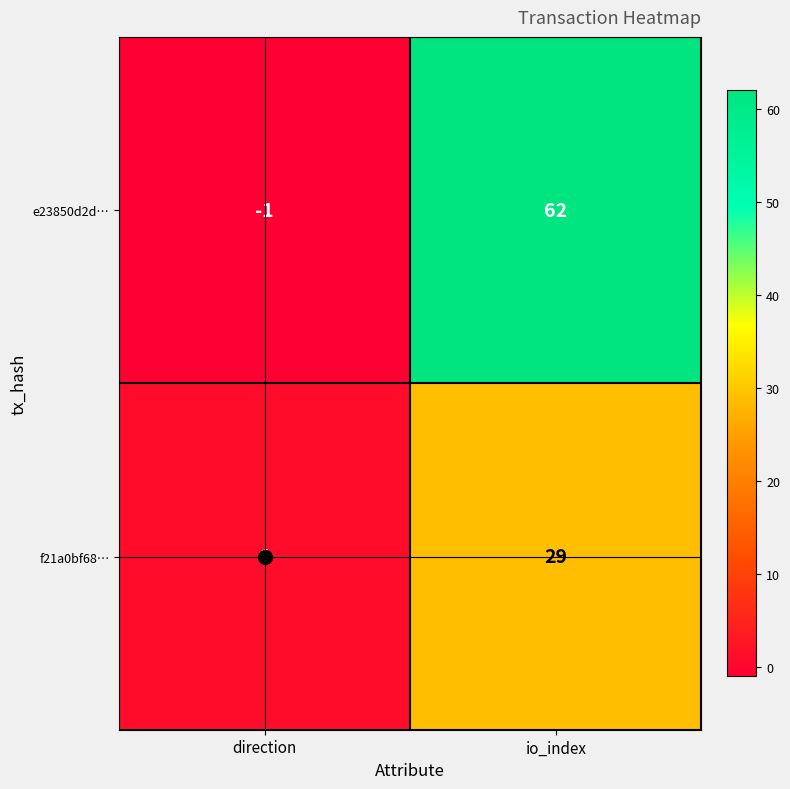

Which label corresponds to the largest value in the chart?

io_index